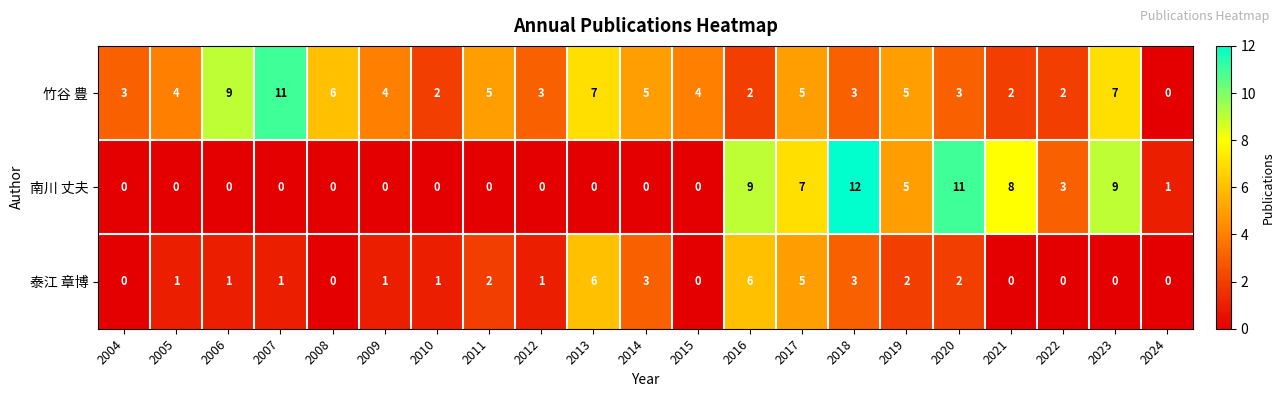

Which category has the highest value in the 竹谷 豊 series?

2007